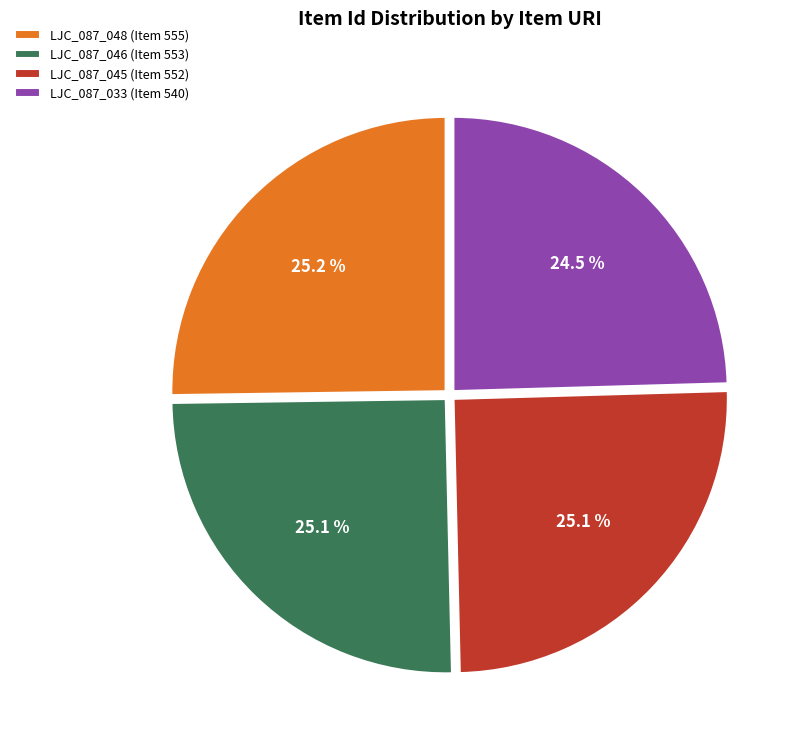

To the nearest percent, what is the average slice percentage?

25%